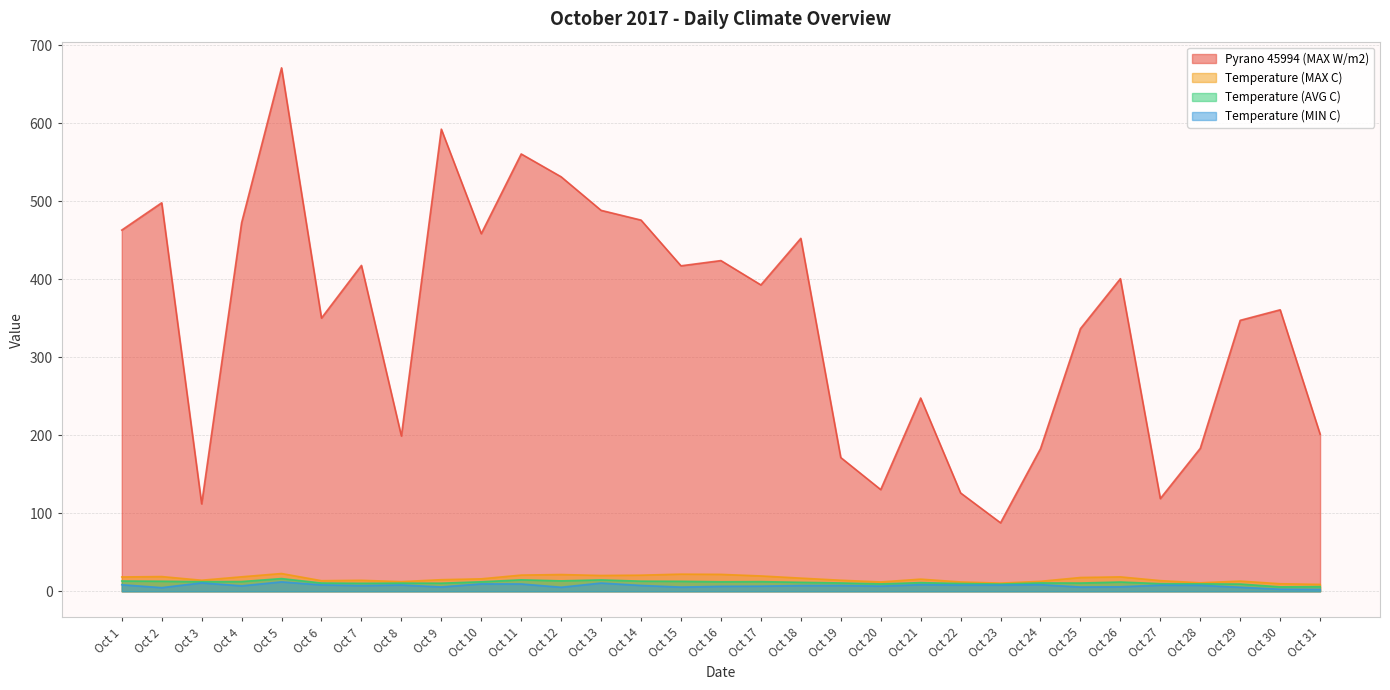

True or false: Temperature (MIN C) and Temperature (AVG C) intersect in this chart.

False